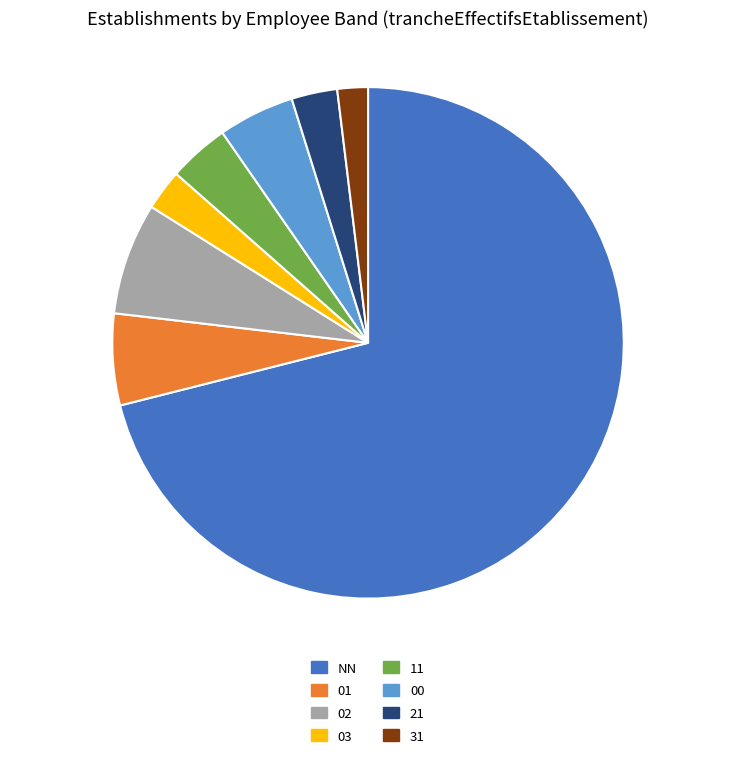

Is it true that 21 is 3% of the pie?

True